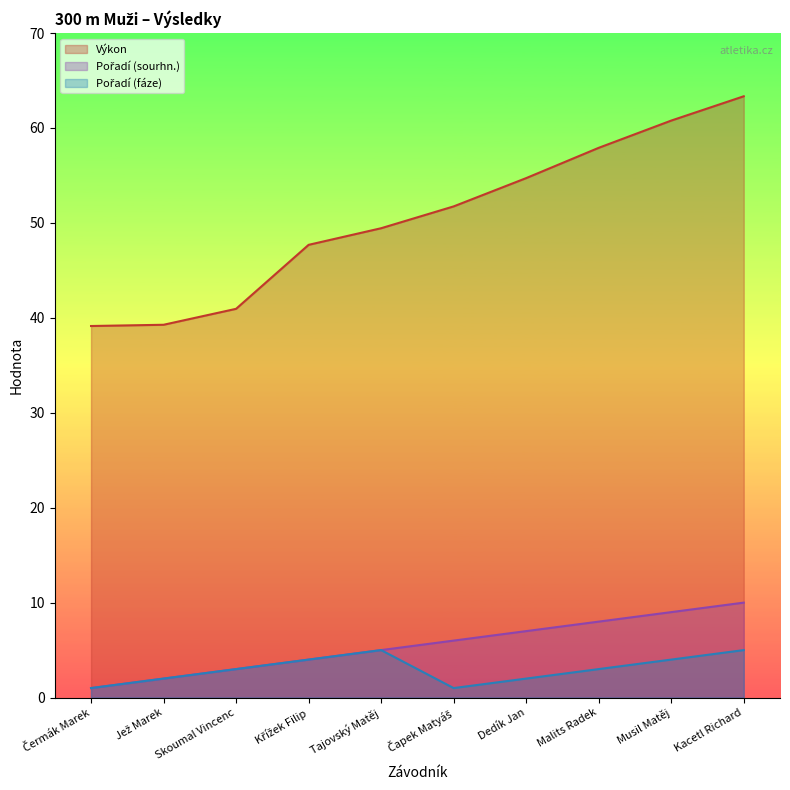

In Pořadí (fáze), how many points are higher than both neighbors (excluding endpoints)?

1